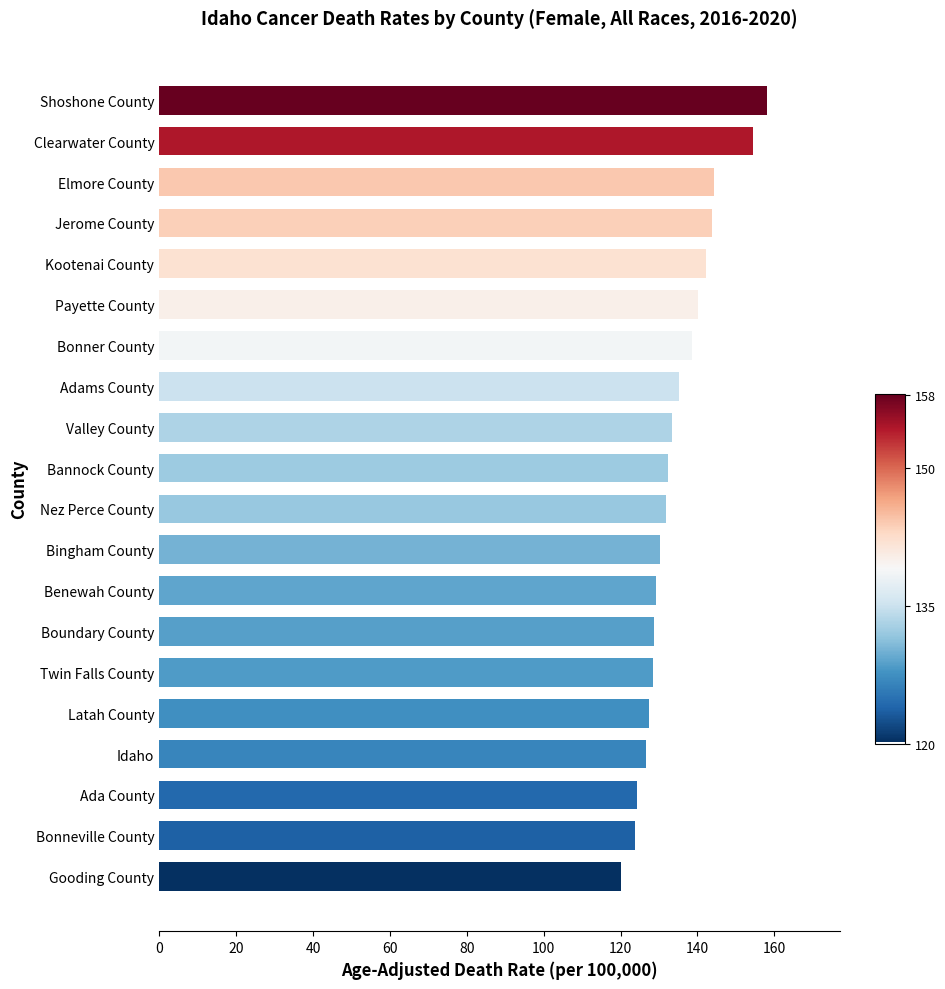

What is the sum of all values?

2692.6